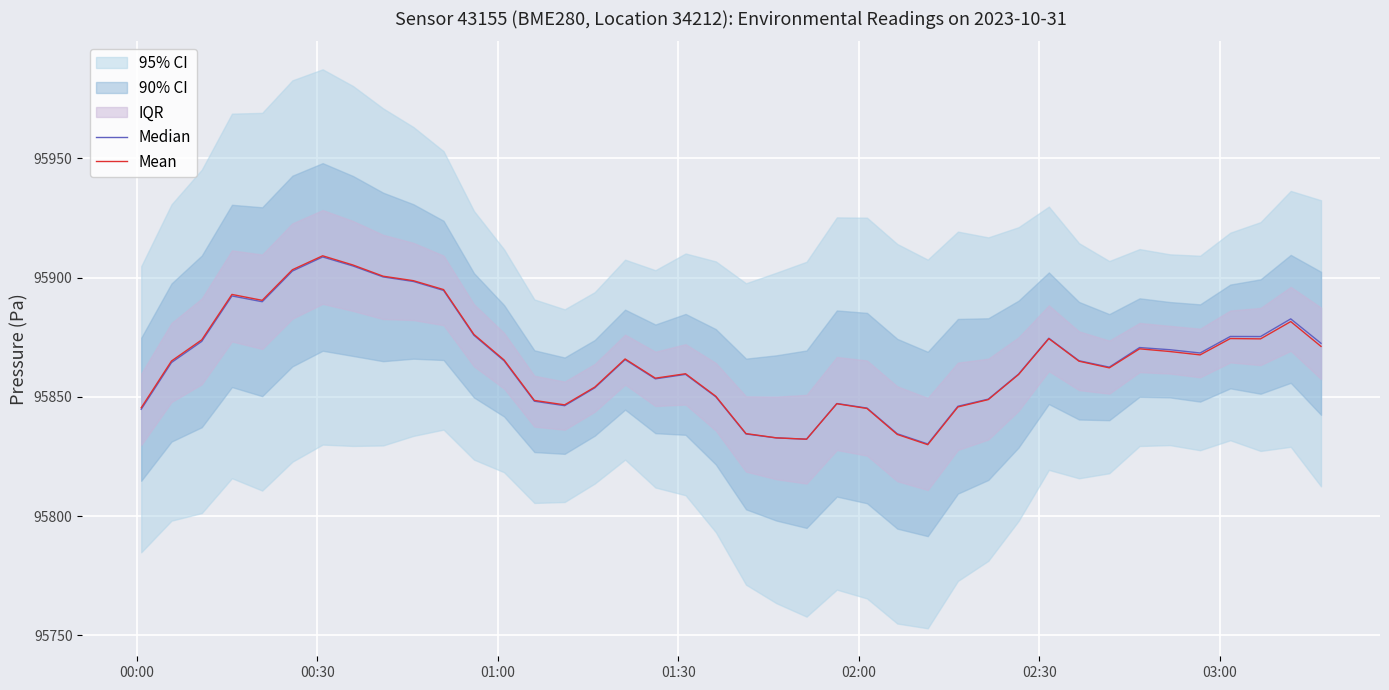

What is the minimum value for Mean?

95829.9